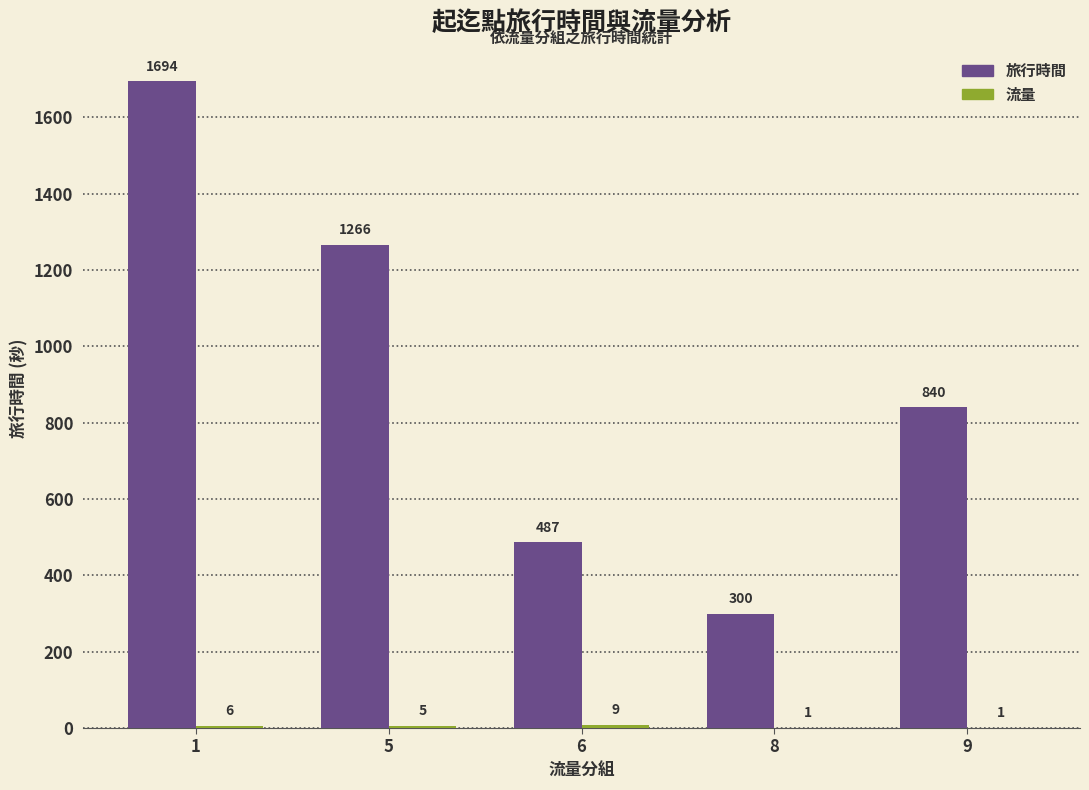

Which series has the largest range (max minus min)?

旅行時間